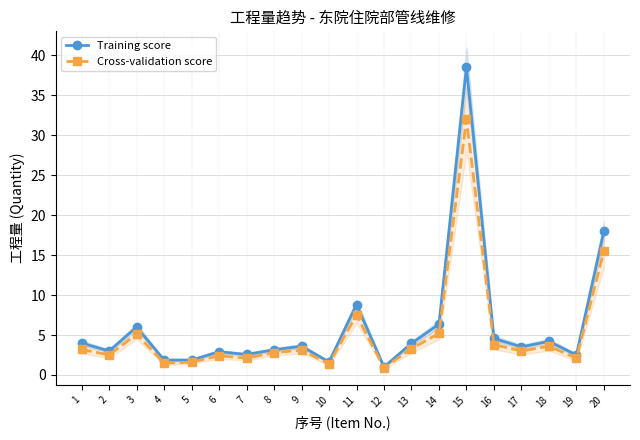

Which series has the largest range (max minus min)?

Training score